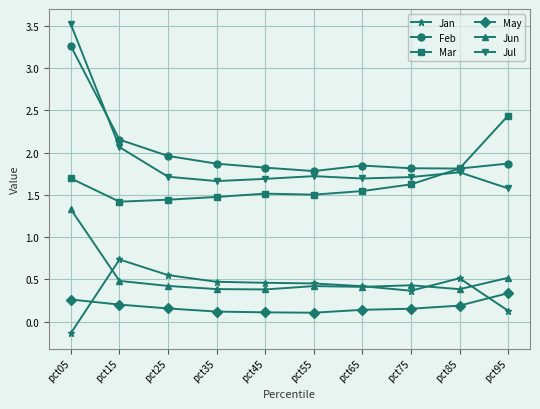

The value of Feb at pct35 is 1.9. True or false?

True